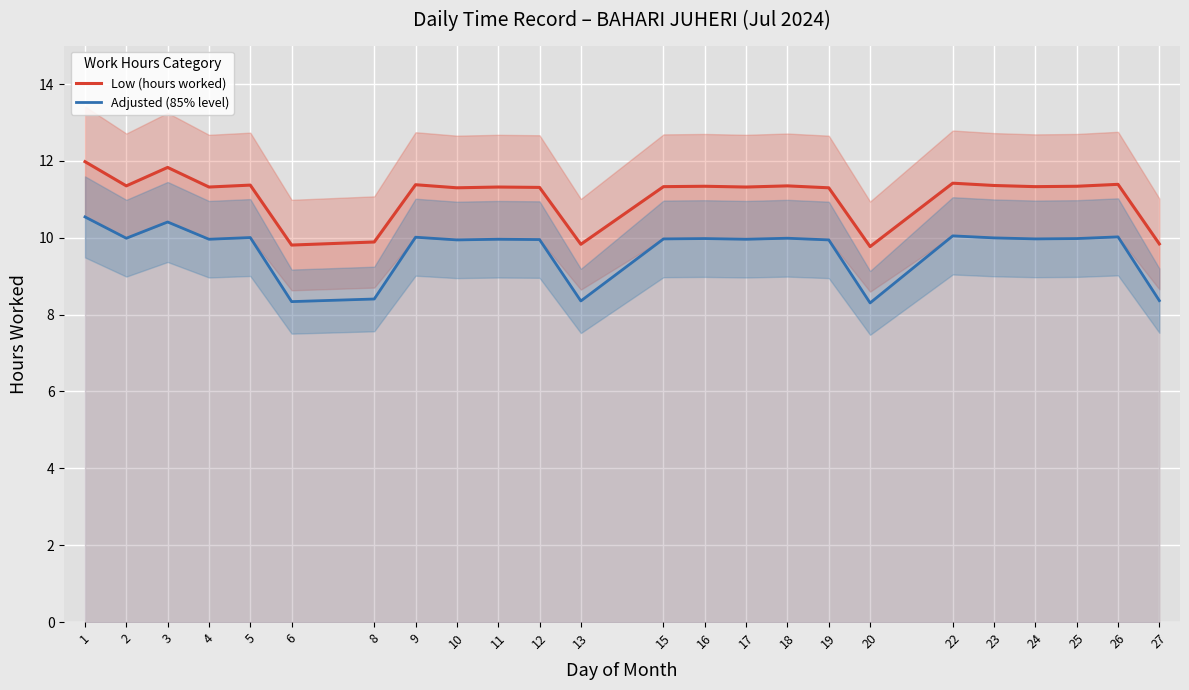

Is it true that Low (hours worked) equals 2.8 at 6?

False